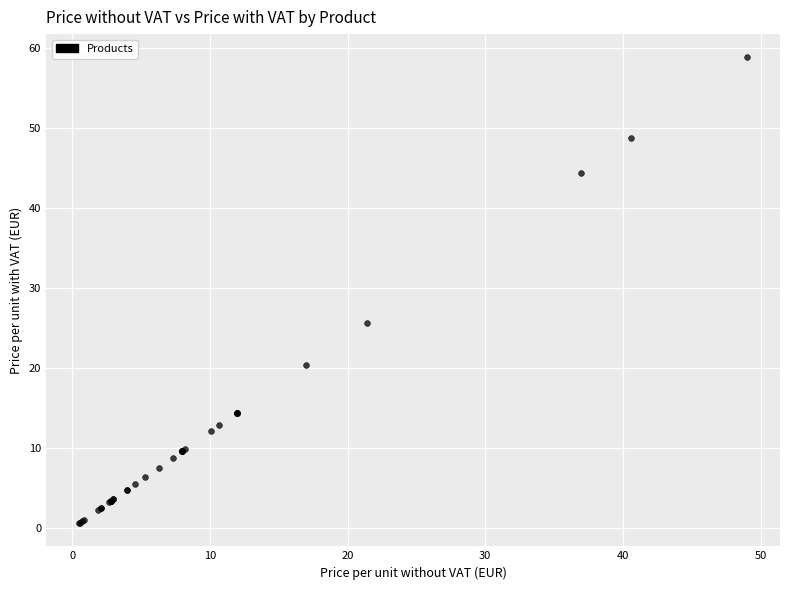

What Y value in the scatter plot is closest to 29?

25.7